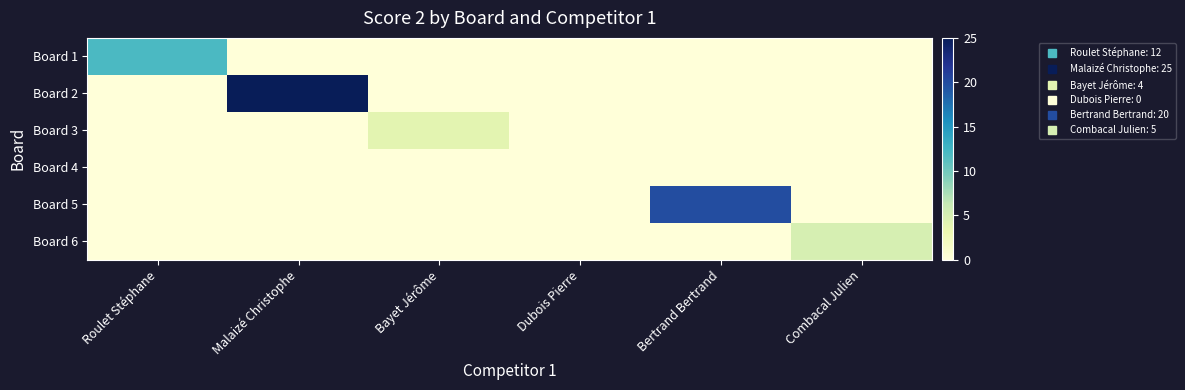

Which category has the highest value across all series?

Malaizé Christophe